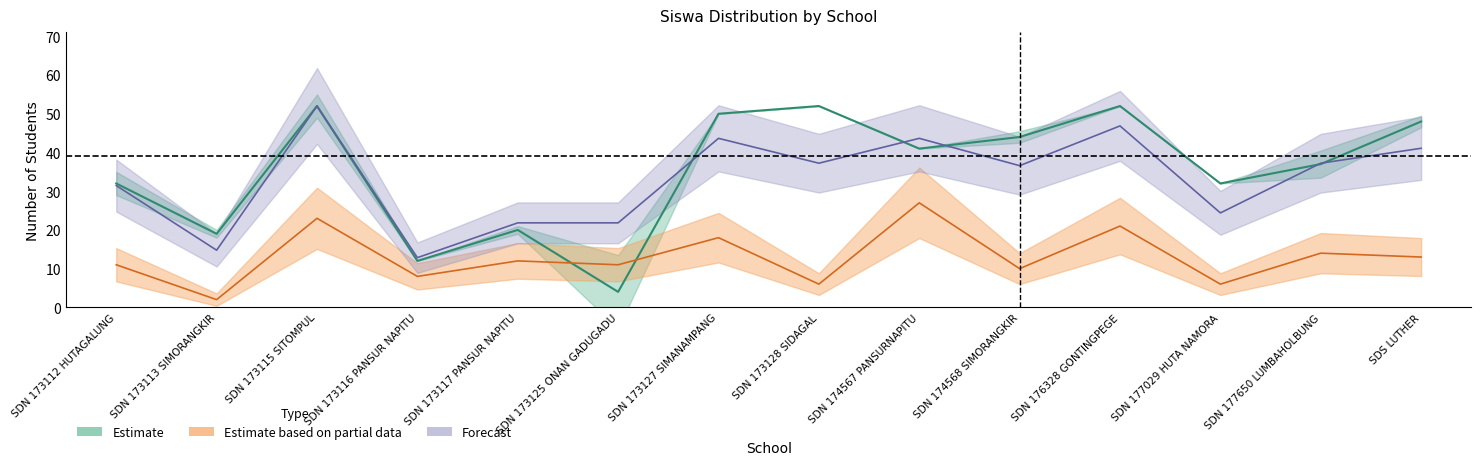

What is the difference between the highest and lowest values at SDN 173117 PANSUR NAPITU?

9.8